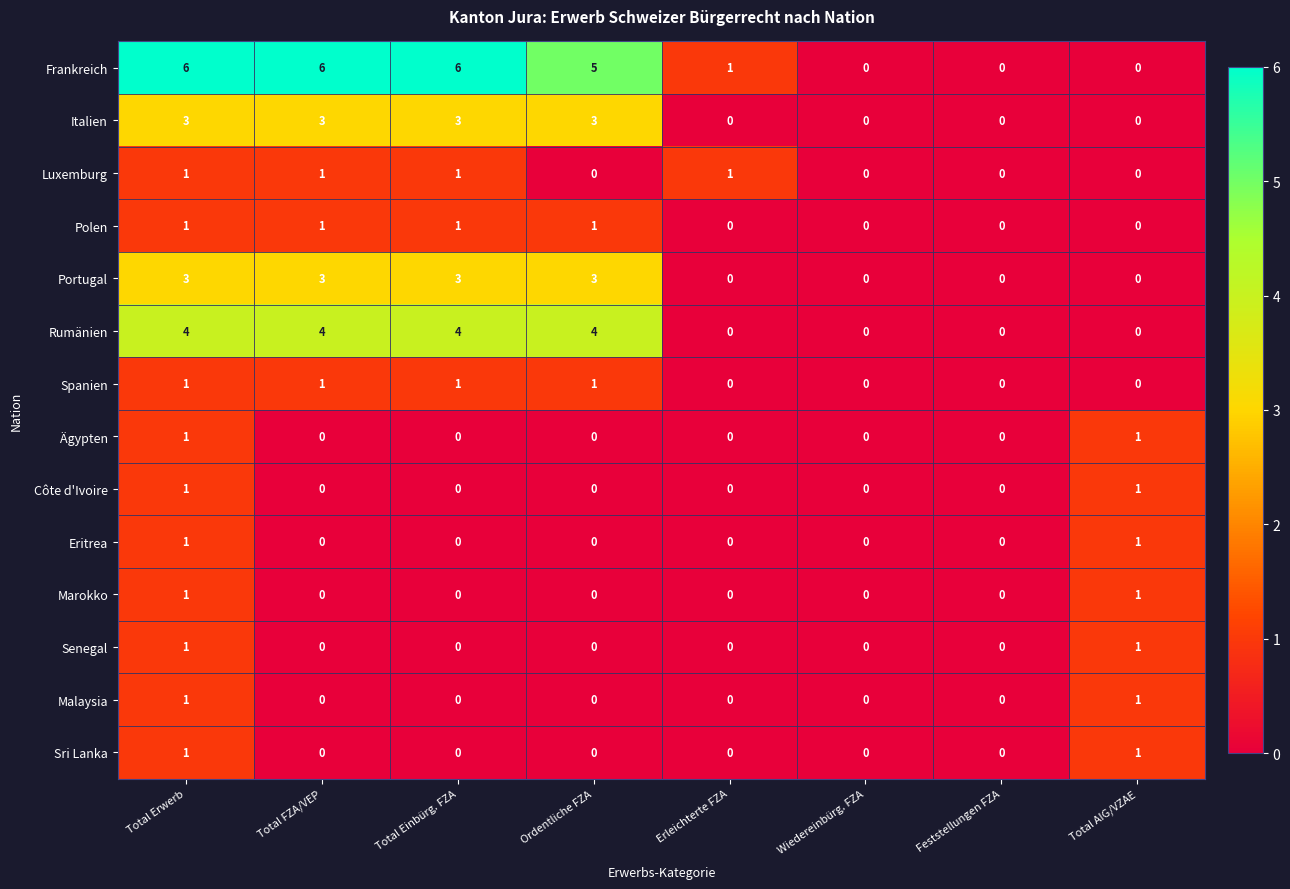

What is the difference between the maximum and minimum values in the Italien series?

3